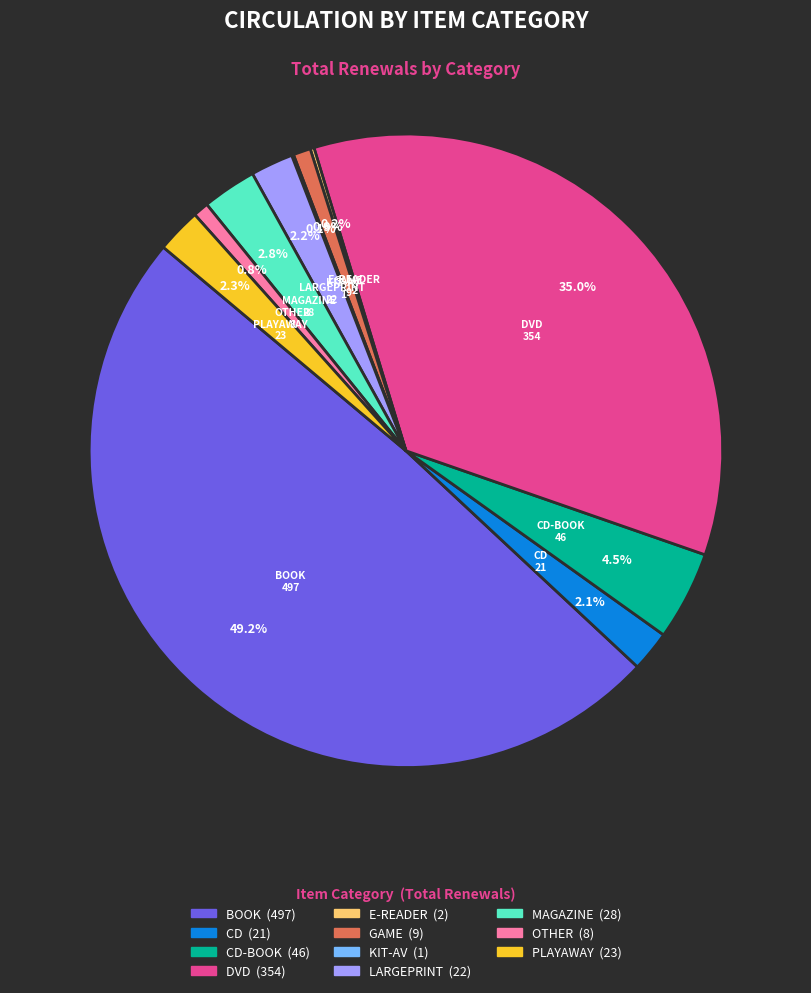

Which category has the smallest portion of the pie?

KIT-AV